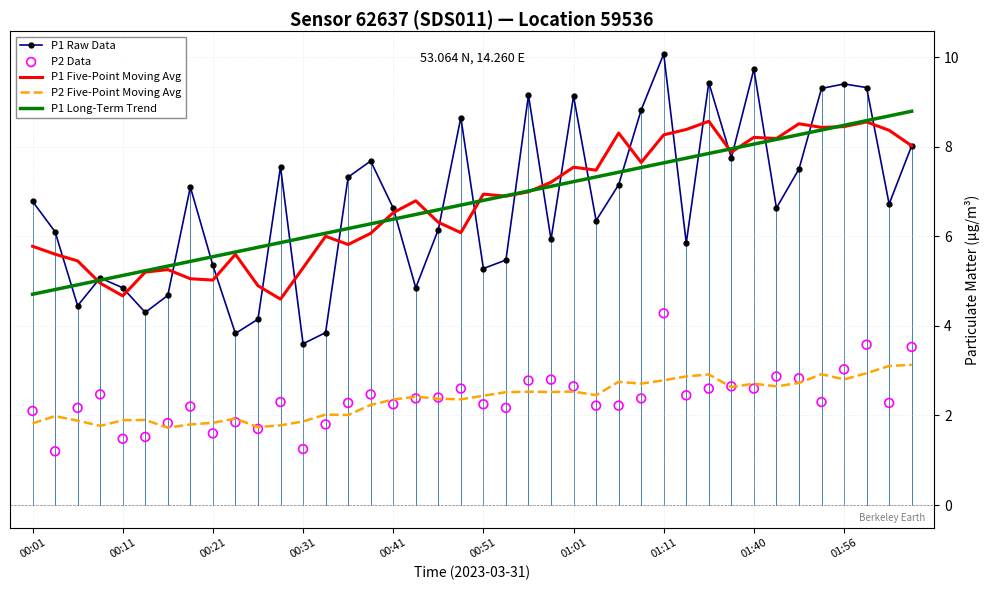

Which series has the largest total across all categories?

P1 Raw Data